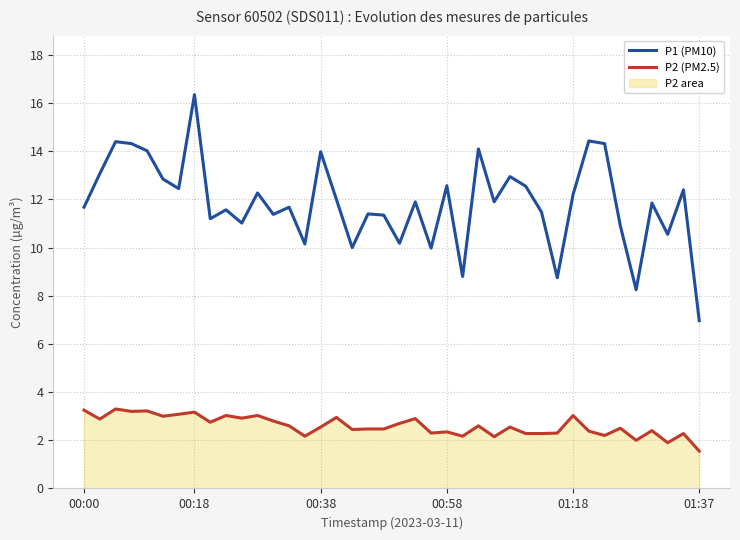

What position from the left is 30?

31